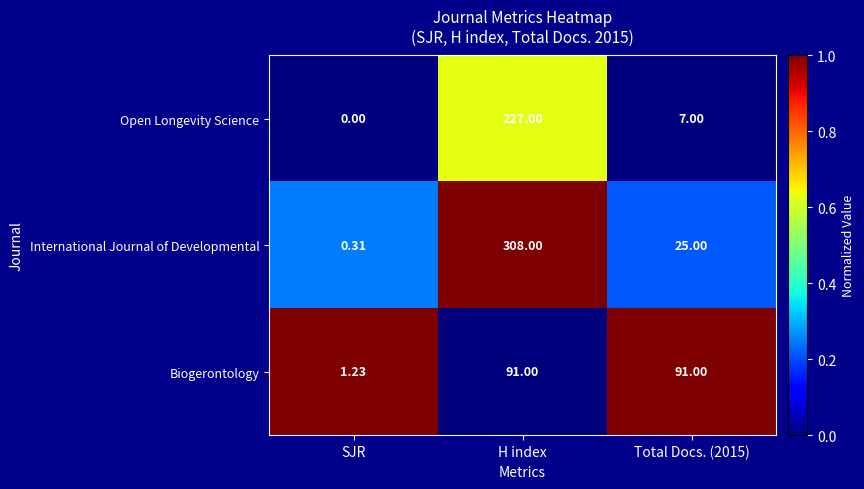

Is the value of Biogerontology at H index greater than the value of International Journal of Developmental at SJR?

Yes